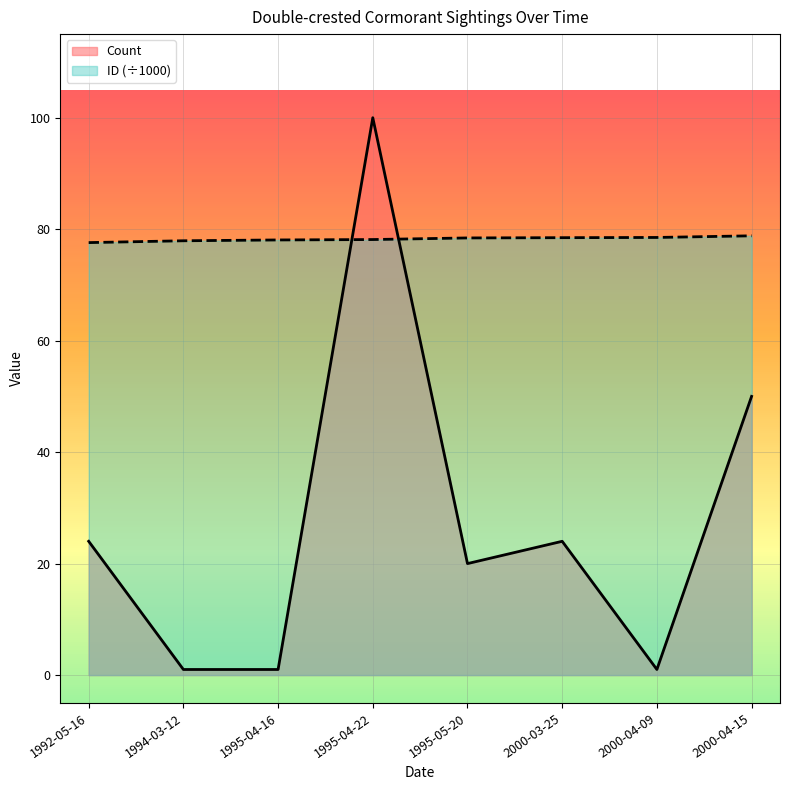

Which series changed the most between 1995-04-22 and 2000-03-25?

Count